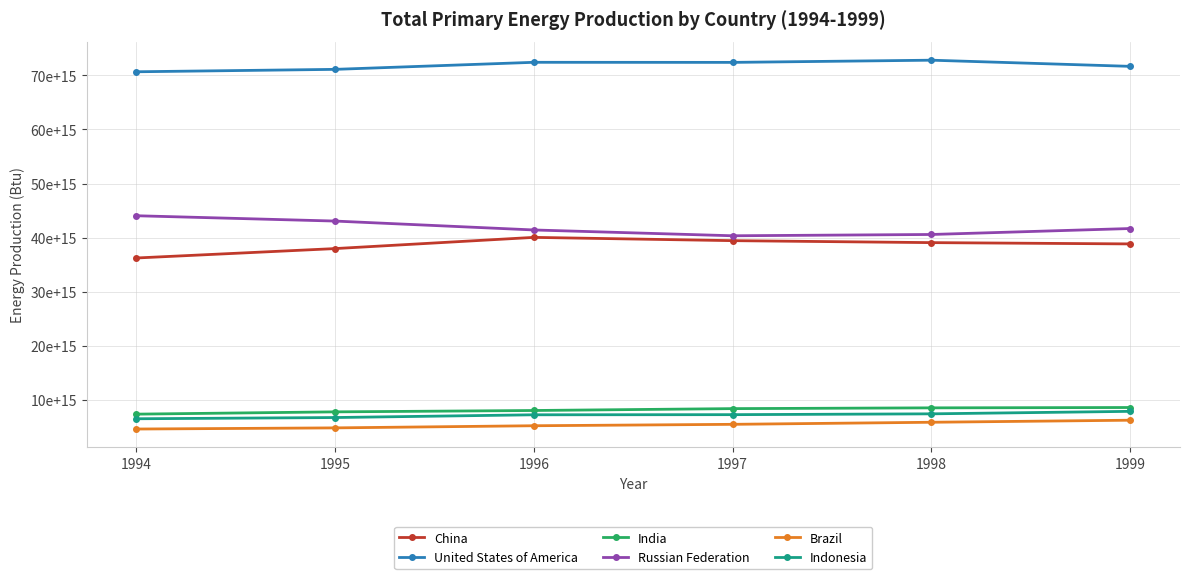

True or false: Brazil has a value of 9331475252746388 at 1997.

False